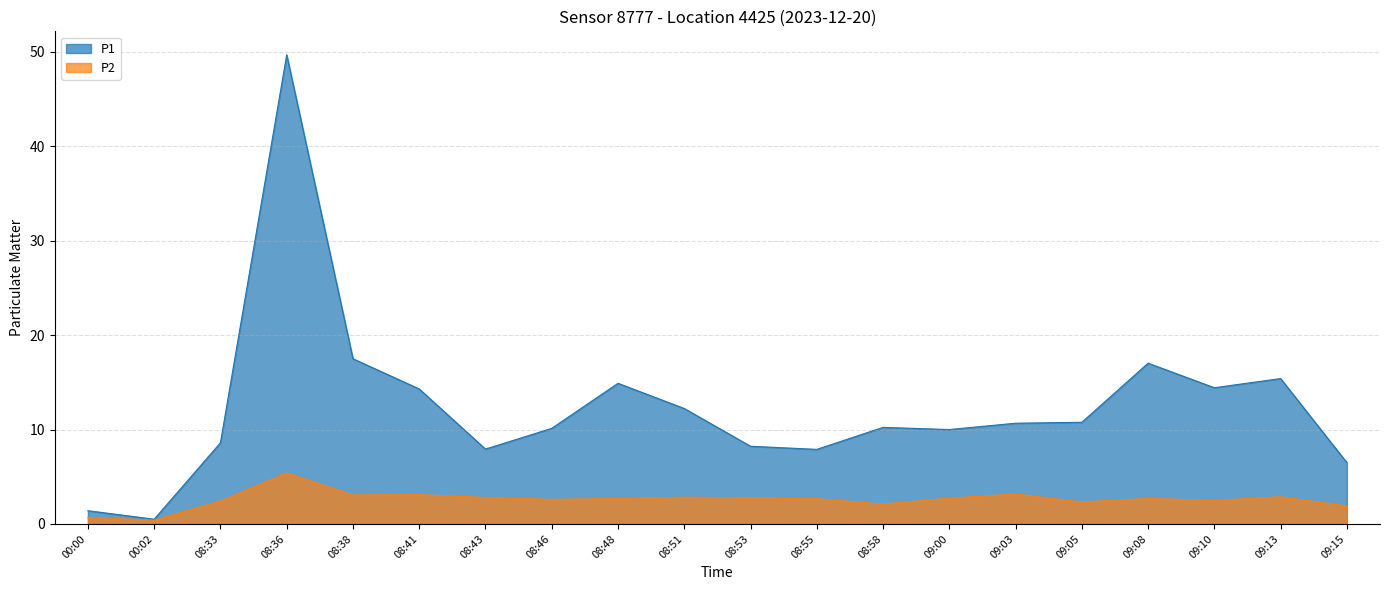

Rank the series by their maximum value, from lowest to highest.

P2, P1